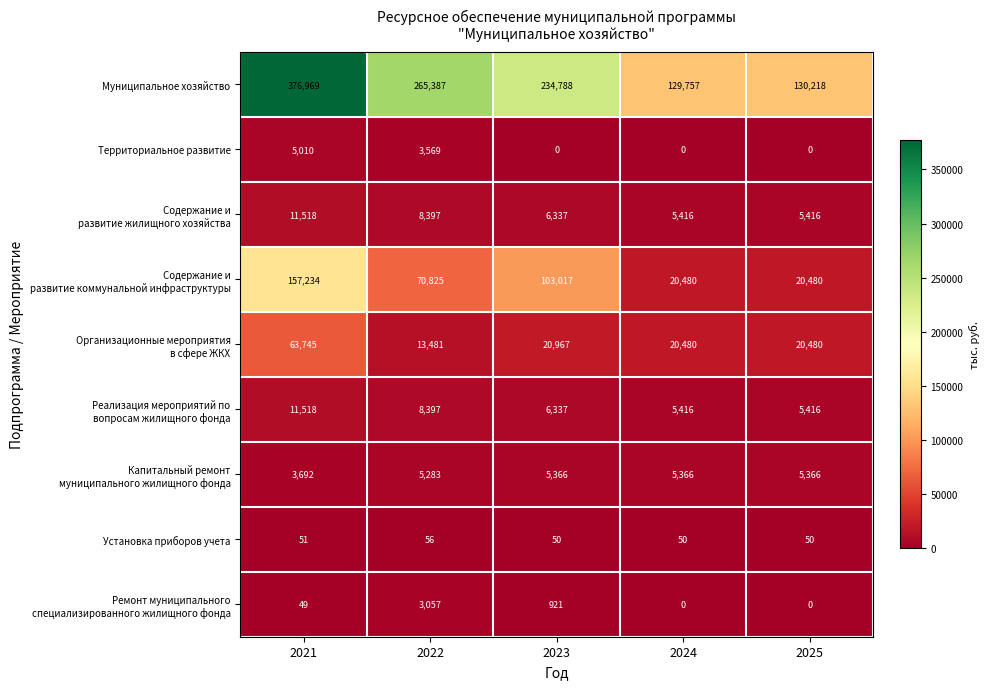

What is the sum of the Муниципальное хозяйство values at 2025 and 2024?

259975